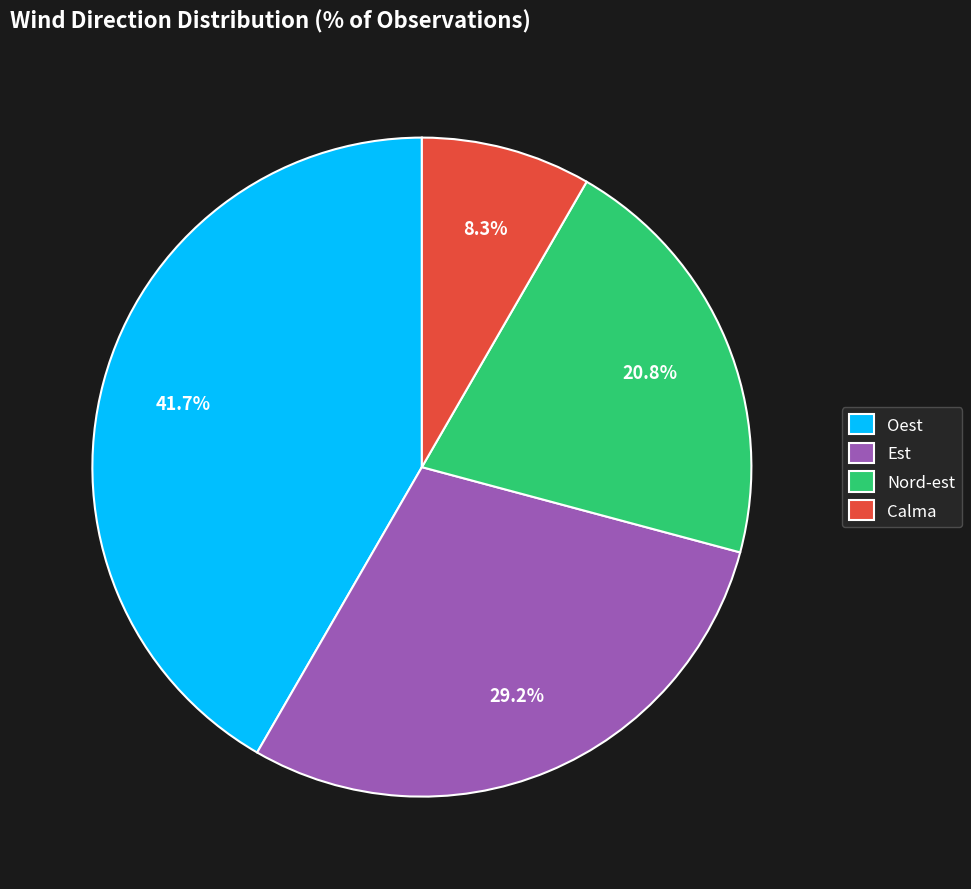

To the nearest percent, what percentage of the pie is Calma?

8%